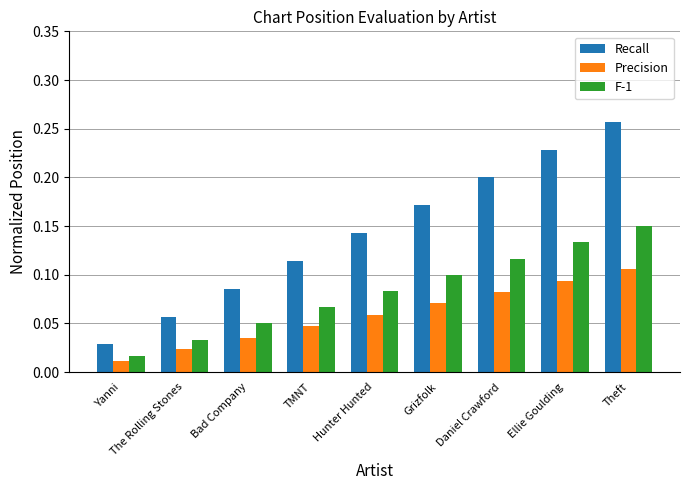

Which series has the largest total across all categories?

Recall